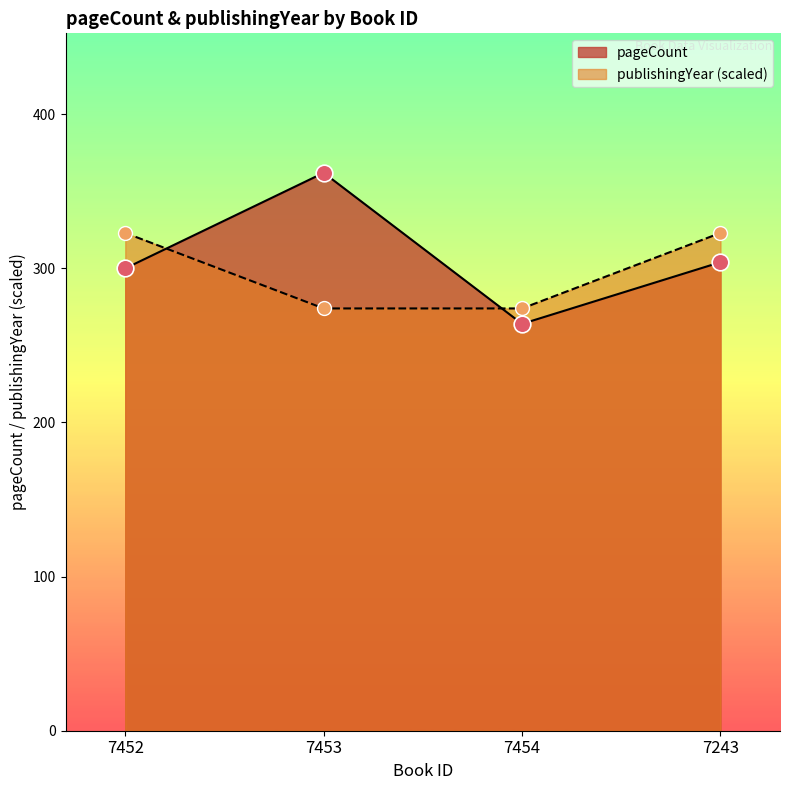

Is the value of publishingYear at 7454 greater than the value of pageCount at 7243?

No